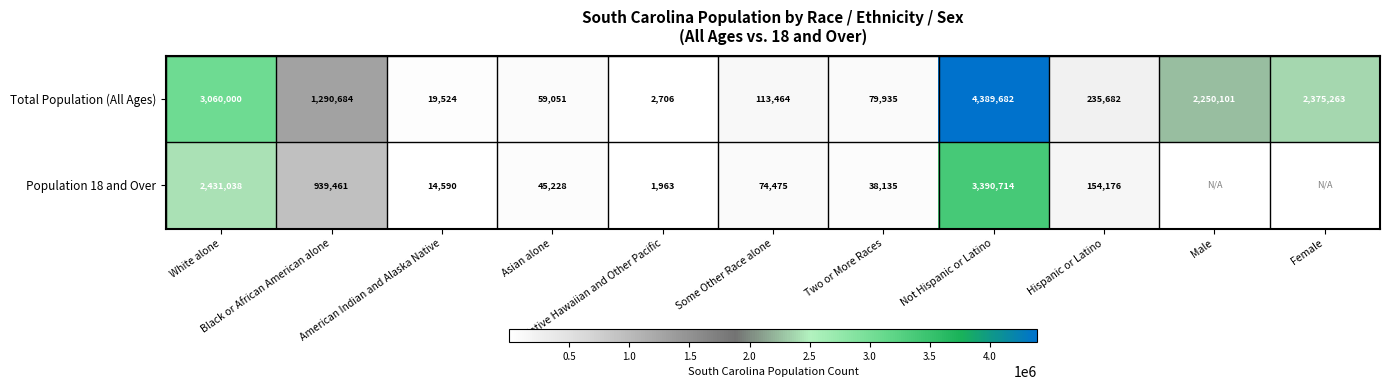

What is the average value of the Total Population (All Ages) series?

1261463